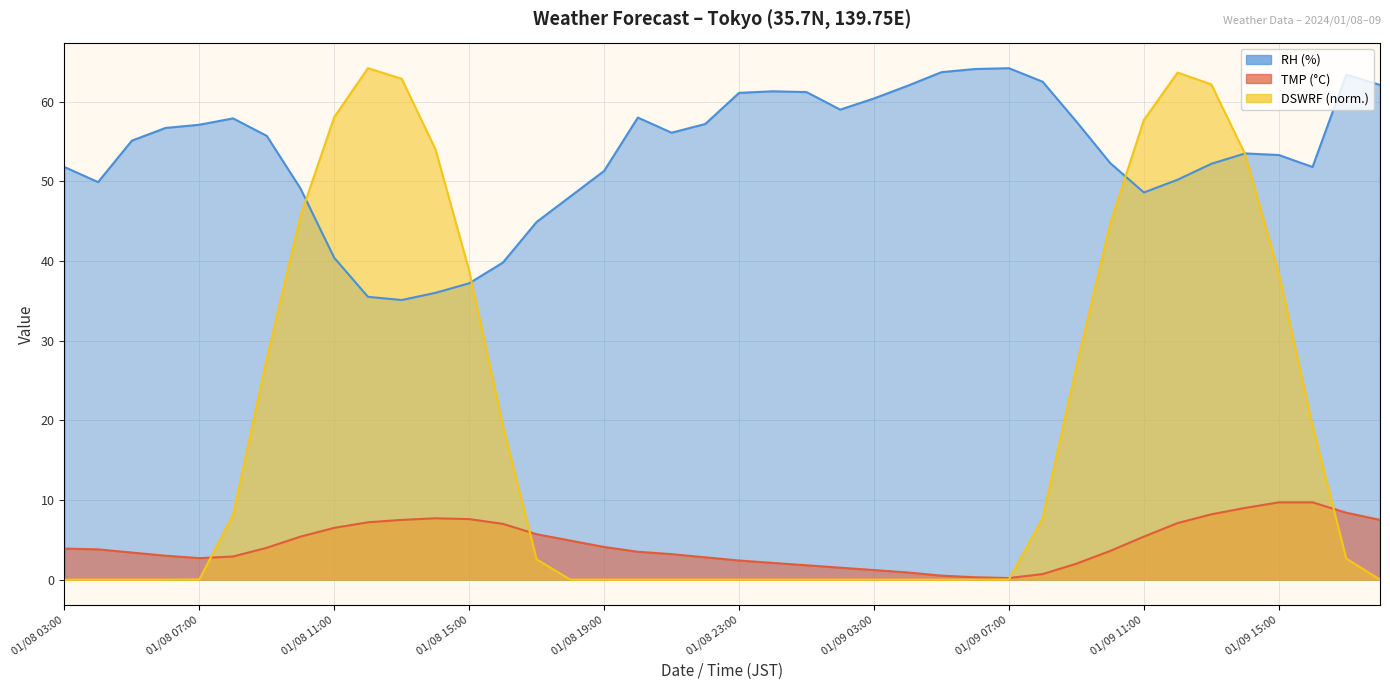

Is the value of TMP at 01/09 00:00 greater than the value of RH at 01/08 08:00?

No